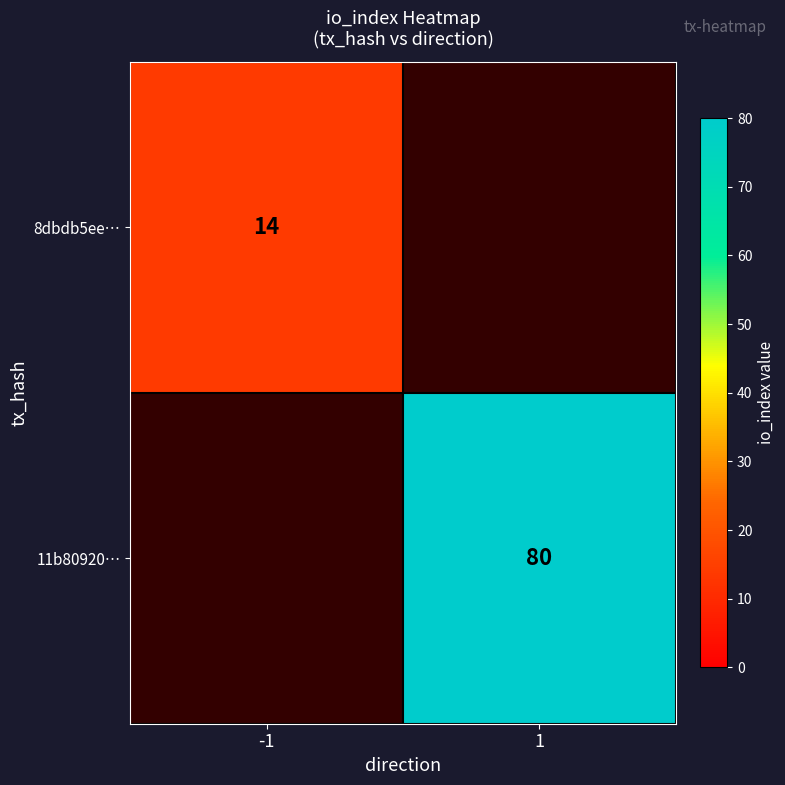

Which label corresponds to the largest value in the chart?

1